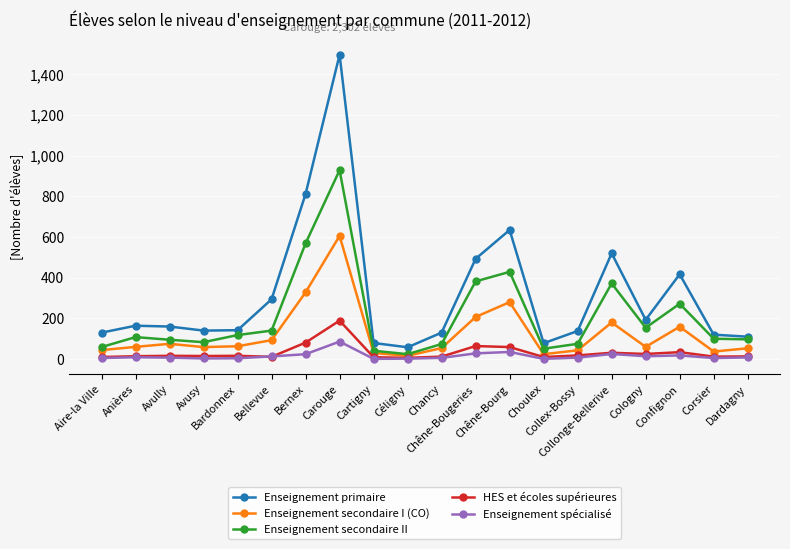

What is the total value across all series at Chancy?

271